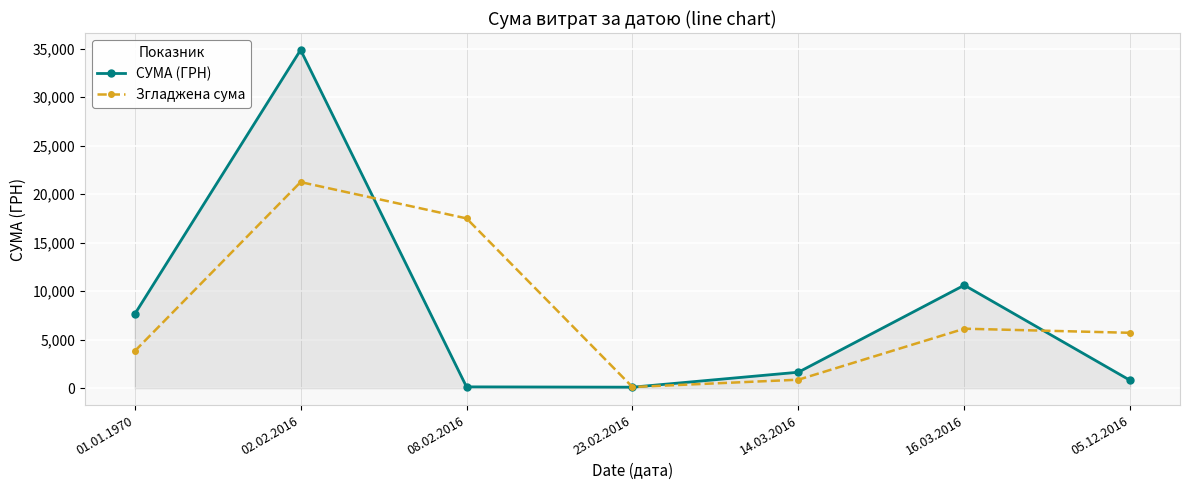

Does the chart have visible grid lines?

Yes